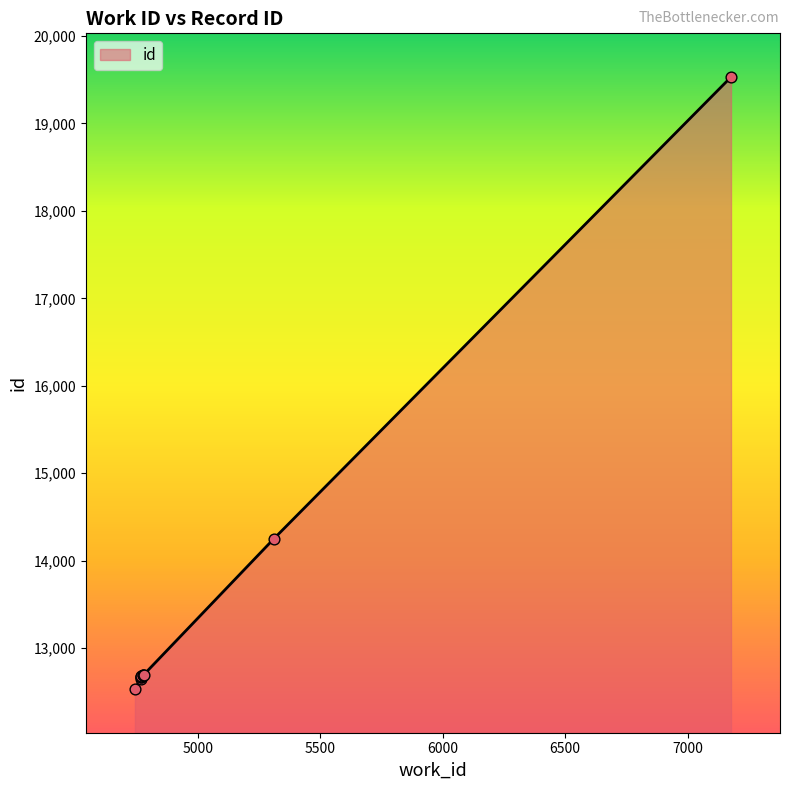

Which has a higher value, 4768 or 4779?

4779